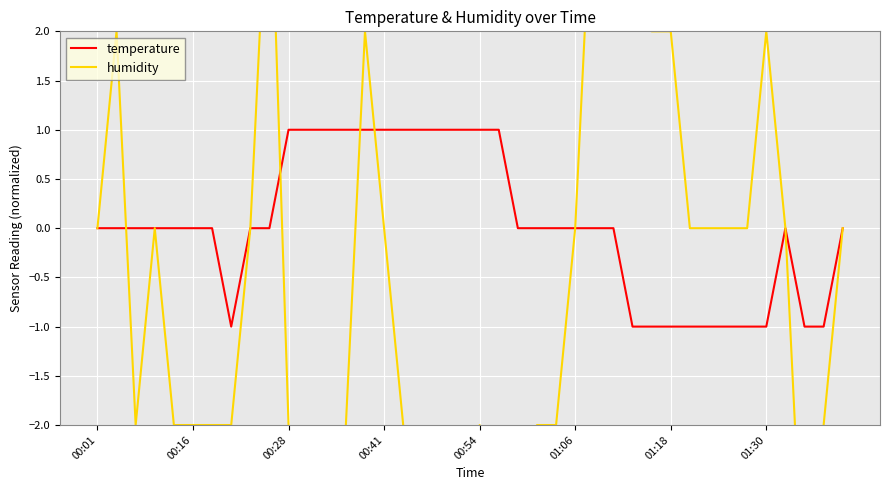

The temperature series shows 1.7 at 00:28. True or false?

False